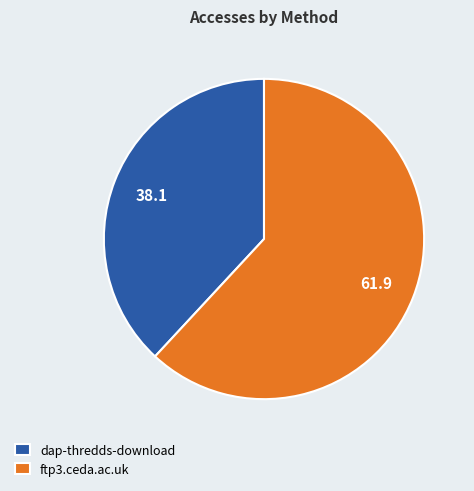

Is it true that dap-thredds-download is 38% of the pie?

True